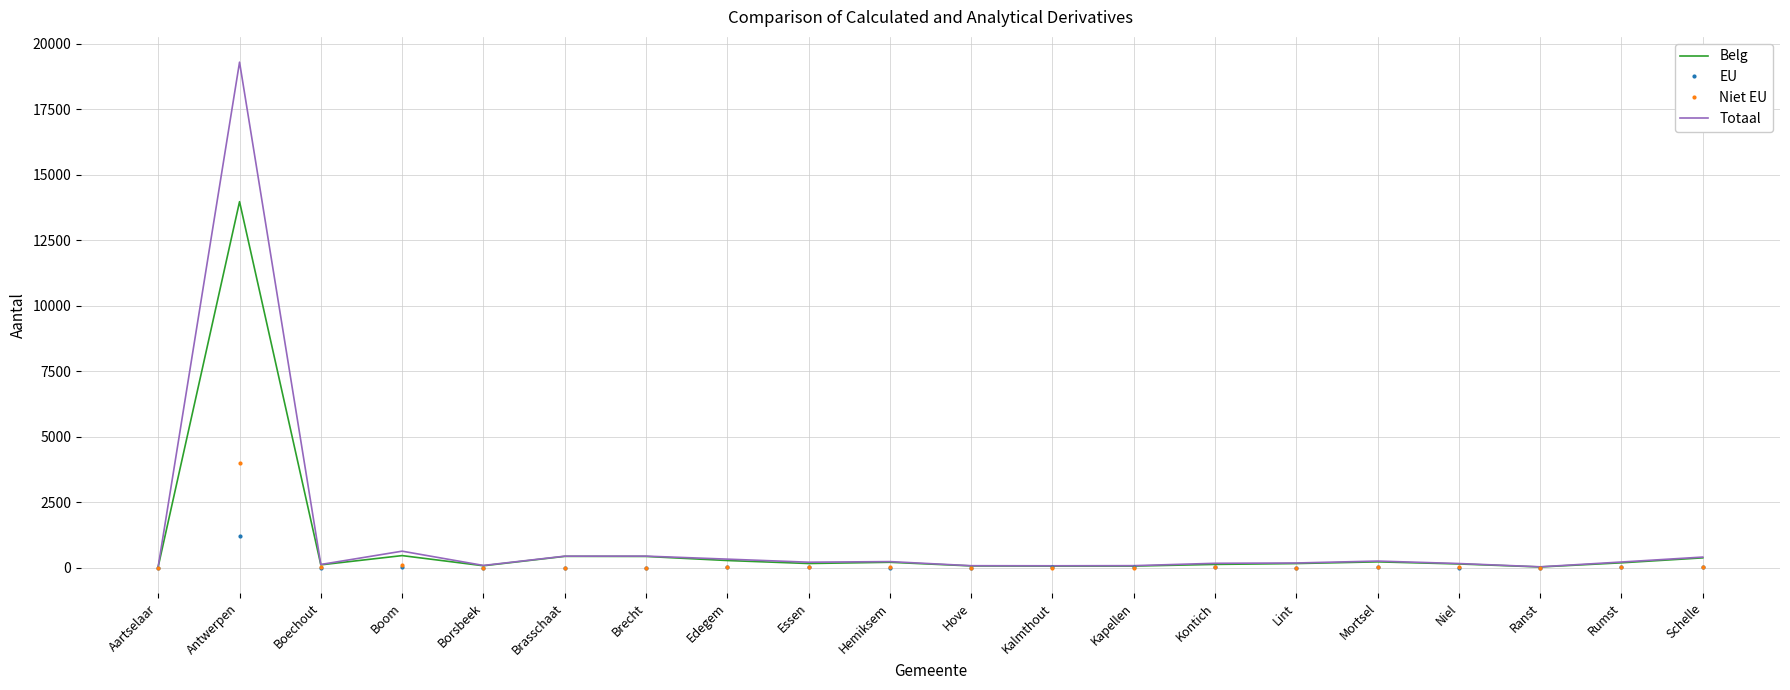

At which category is the sum across all series the highest?

Antwerpen